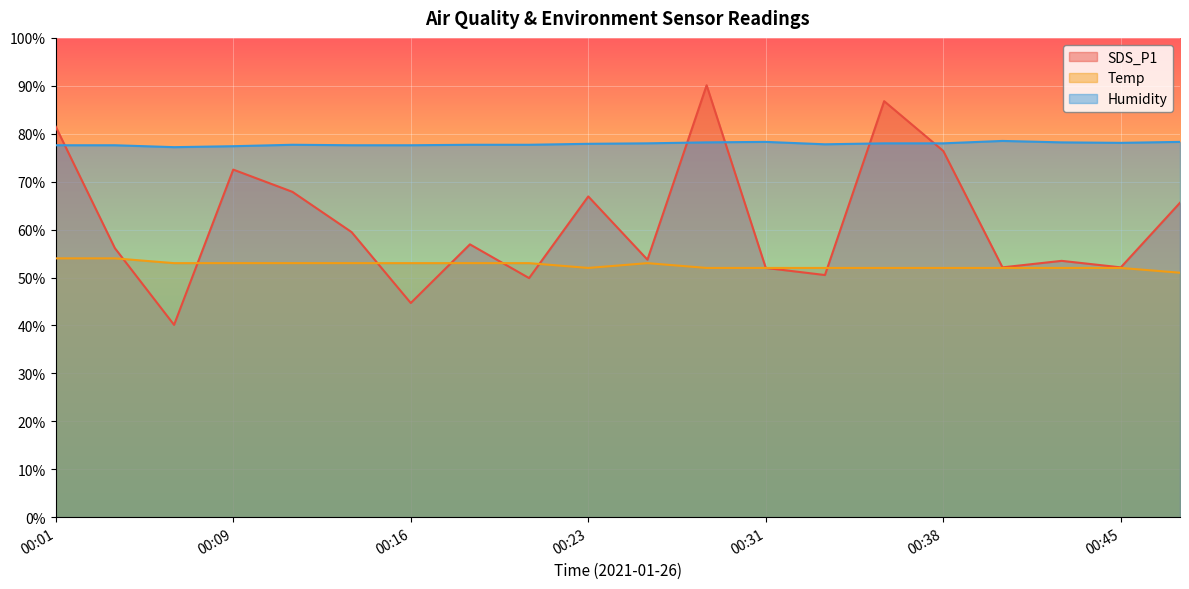

Is it true that SDS_P1 equals 52.0 at 00:31?

True